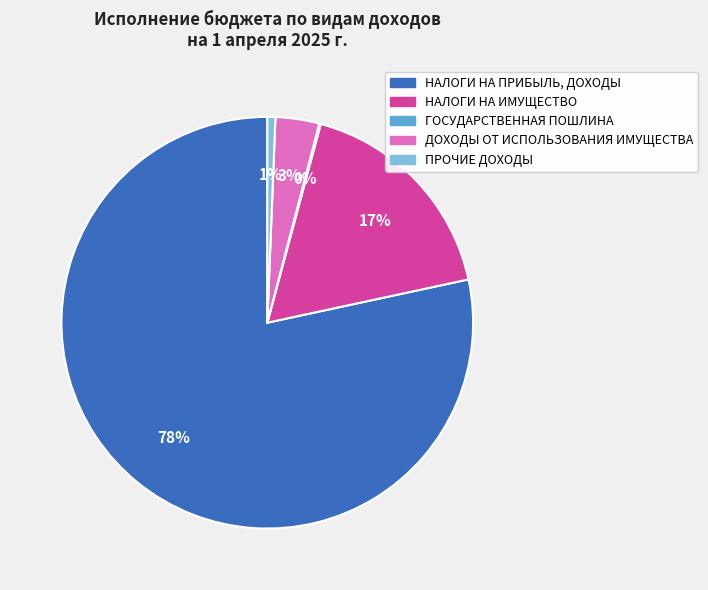

Do ДОХОДЫ ОТ ИСПОЛЬЗОВАНИЯ ИМУЩЕСТВА and НАЛОГИ НА ИМУЩЕСТВО together represent more than half of the pie?

No